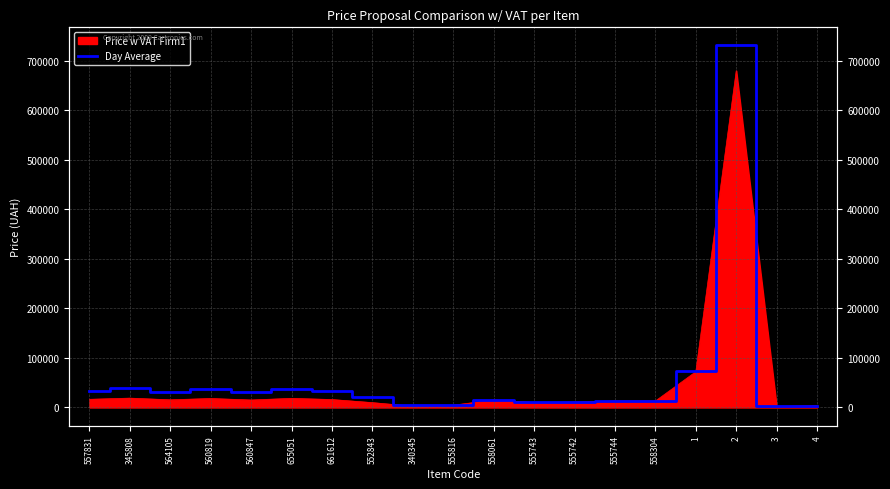

What position from the right is 4?

1